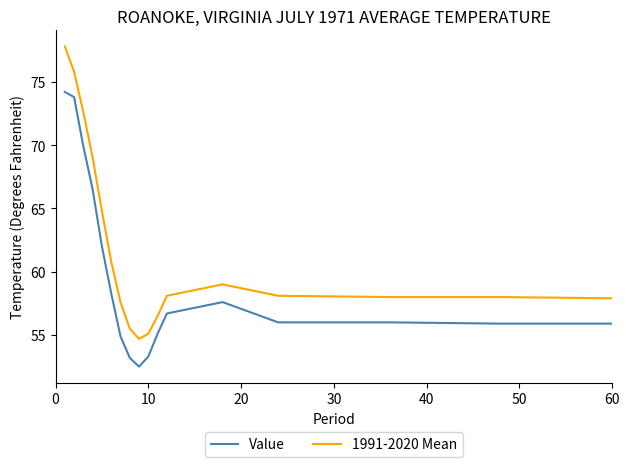

Which series has the widest spread of values?

1991-2020 Mean